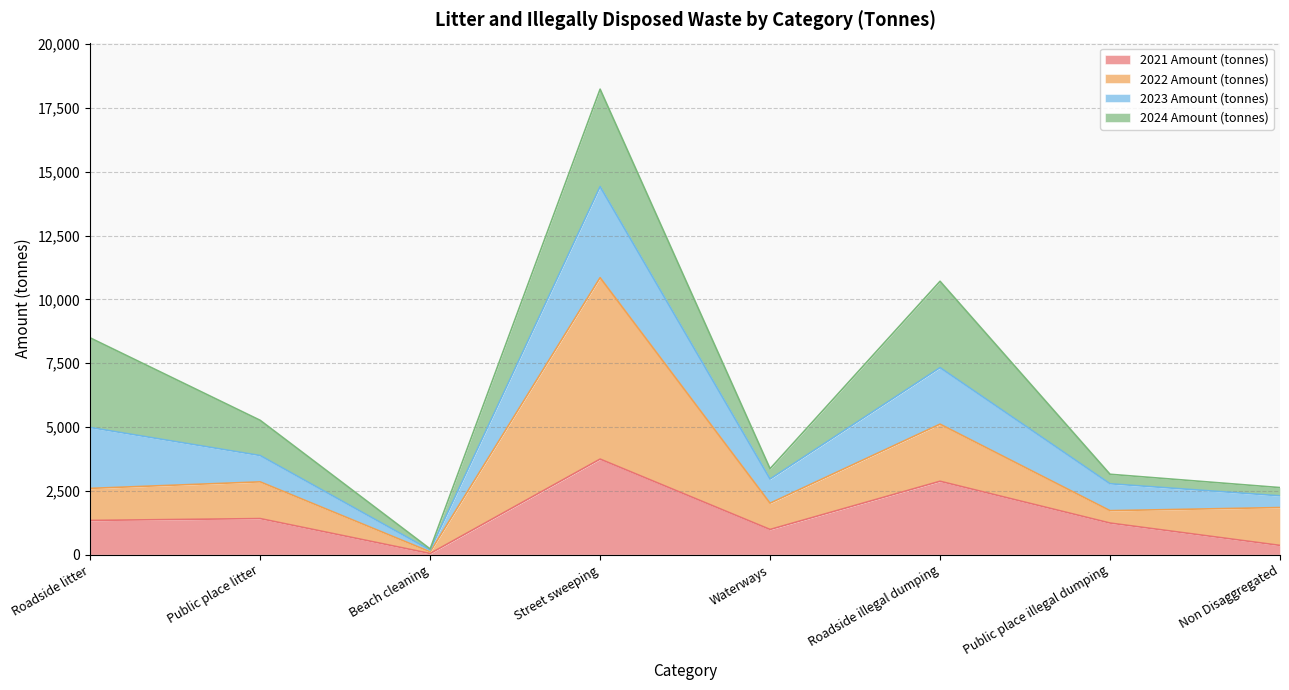

Which category has the lowest value in the 2021 Amount (tonnes) series?

Beach cleaning